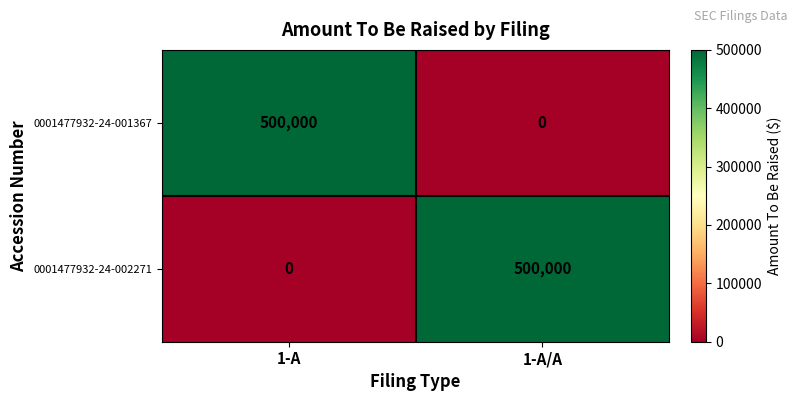

At which label does 0001477932-24-002271 reach its minimum?

1-A